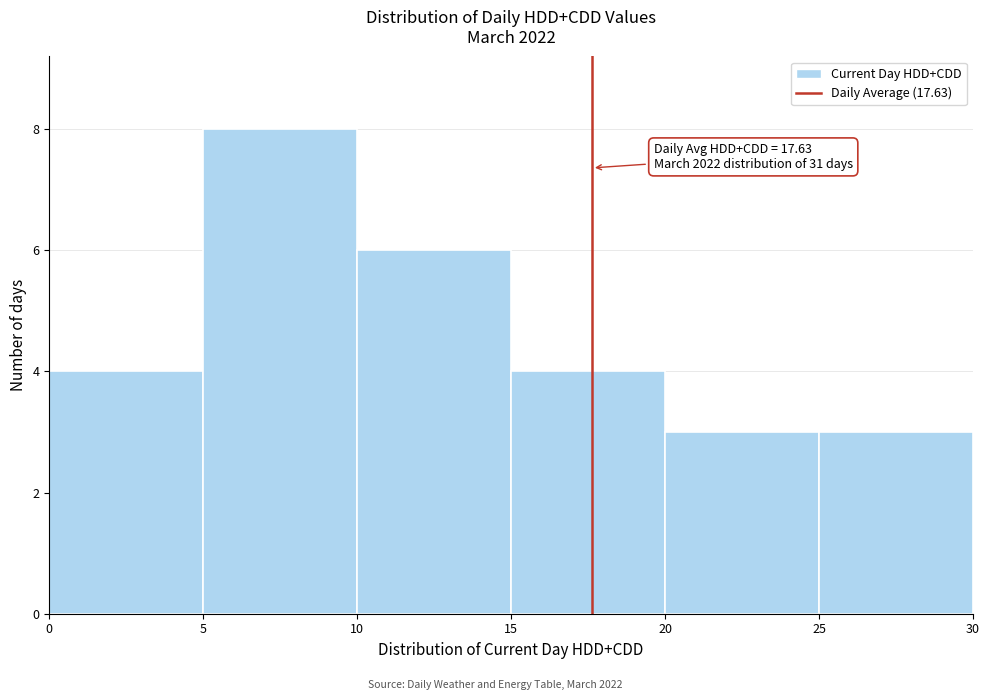

Over which range of the x-axis is the bar tallest?

5 to 10